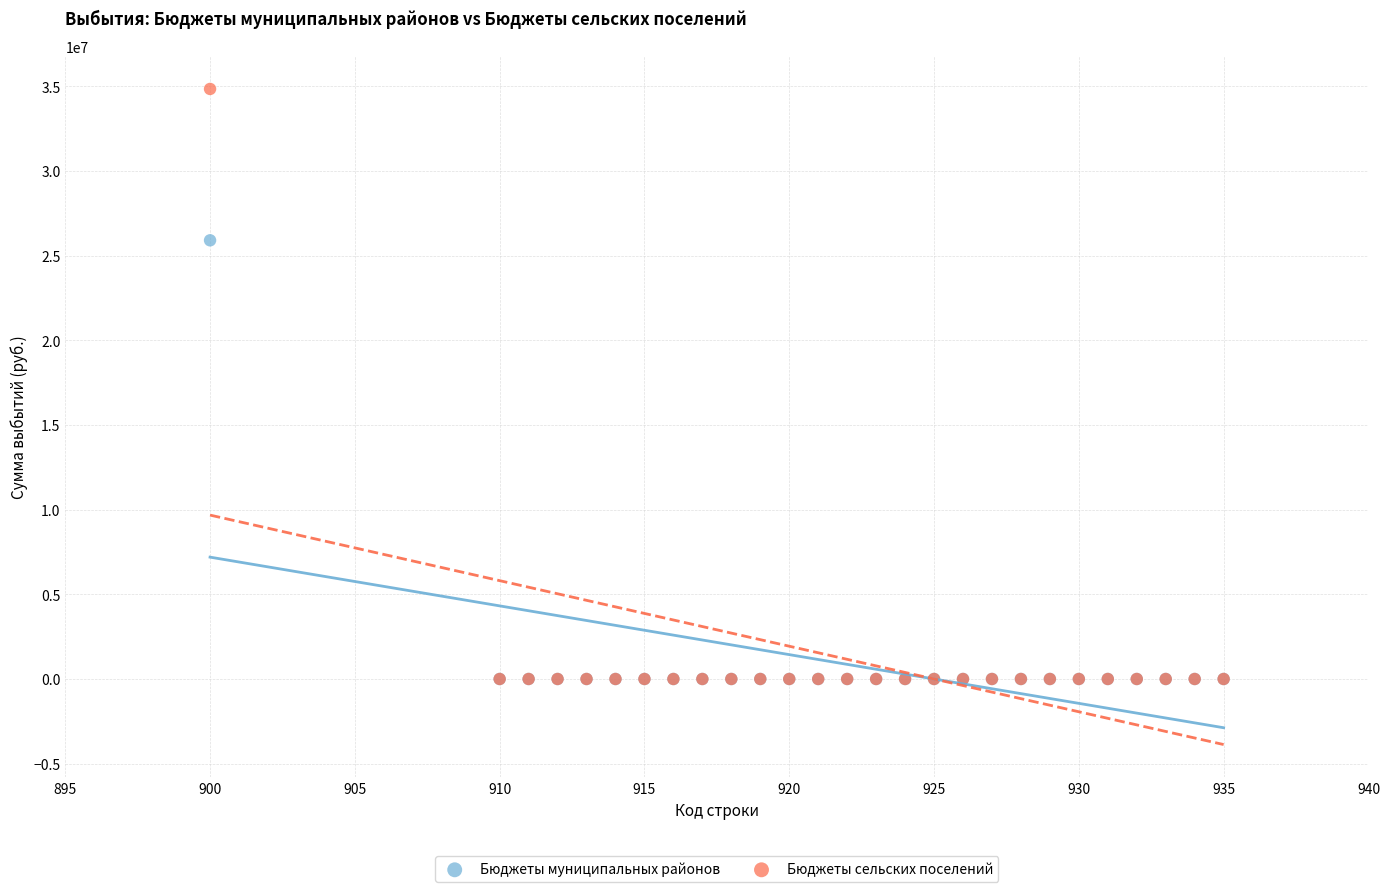

Across all series, what Y value is closest to 17419248?

25901735.0